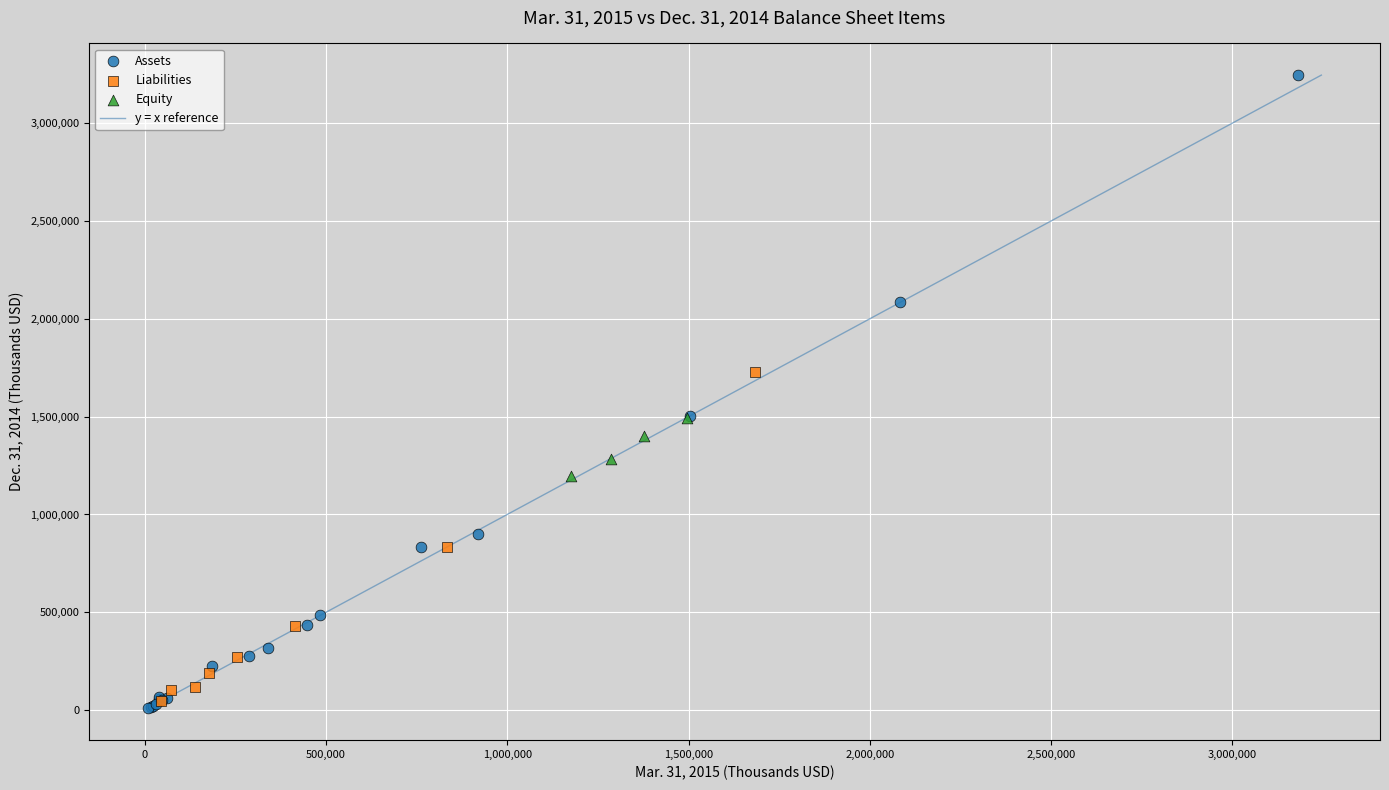

Which series contains the highest Y value?

Assets